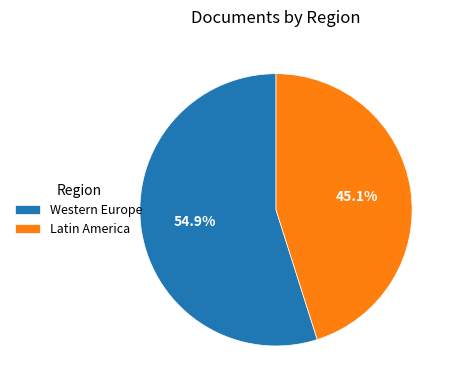

Which category has the biggest portion of the pie?

Western Europe